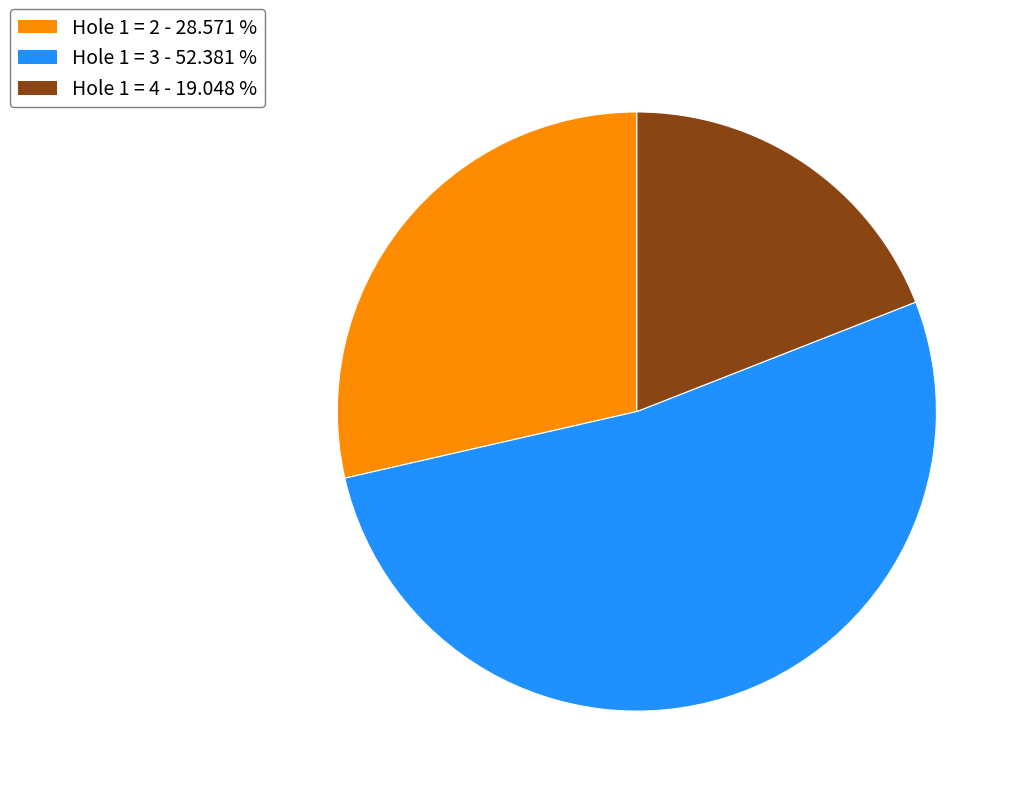

Does any single category account for the majority?

Yes